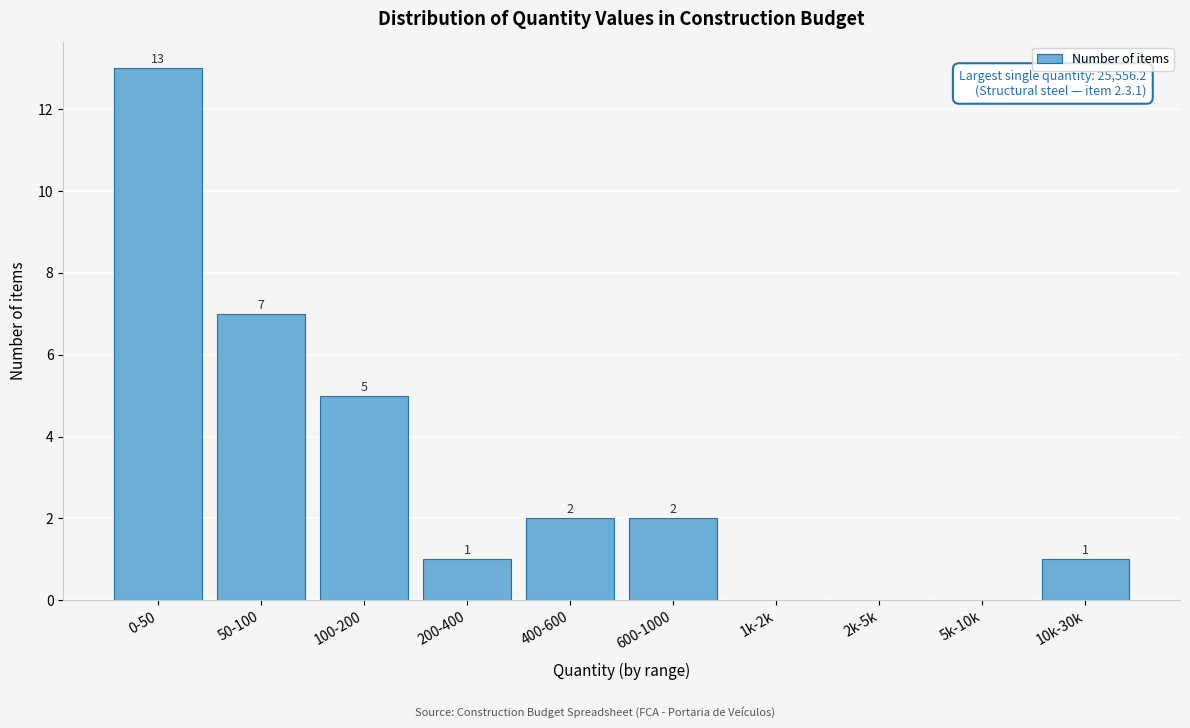

Reading left to right, what are all the values shown in this chart?

0-50=13	50-100=7	100-200=5	200-400=1	400-600=2	600-1000=2	1k-2k=0	2k-5k=0	5k-10k=0	10k-30k=1